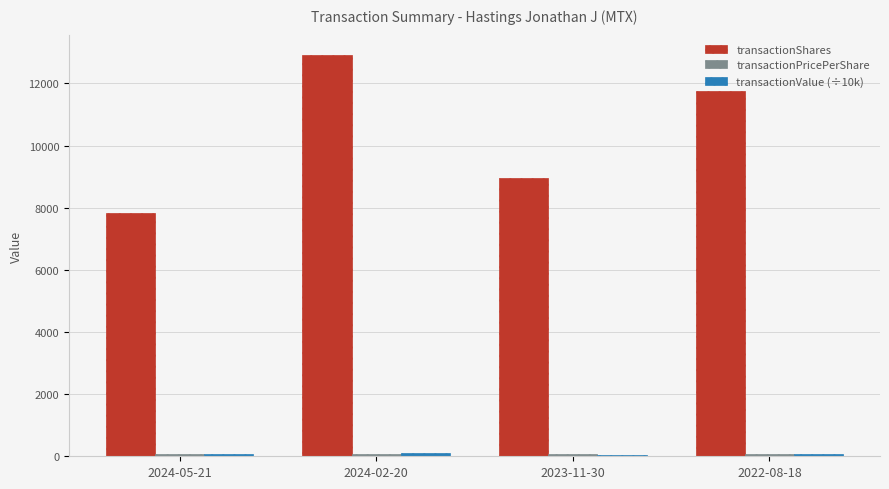

At which label is transactionShares closest to 10368?

2022-08-18